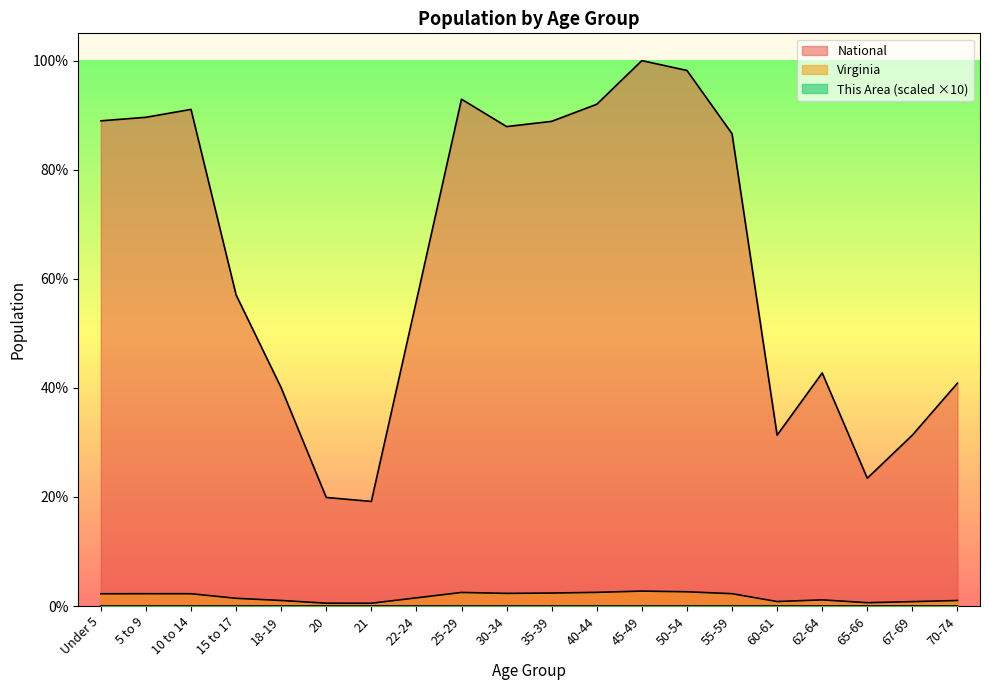

What is the label of the 14th point from the right?

21